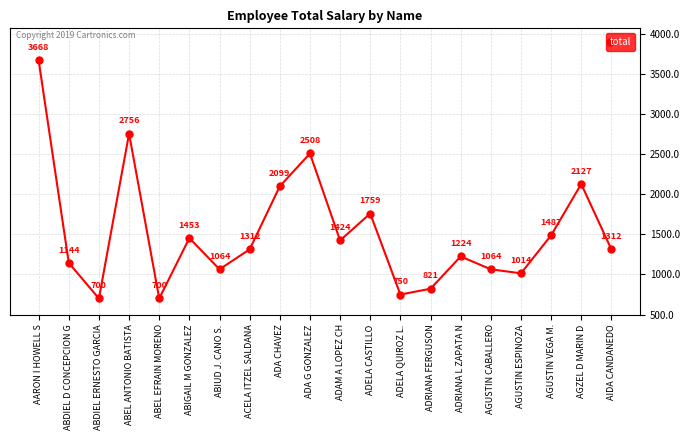

What is the sum of all values?

30386.8